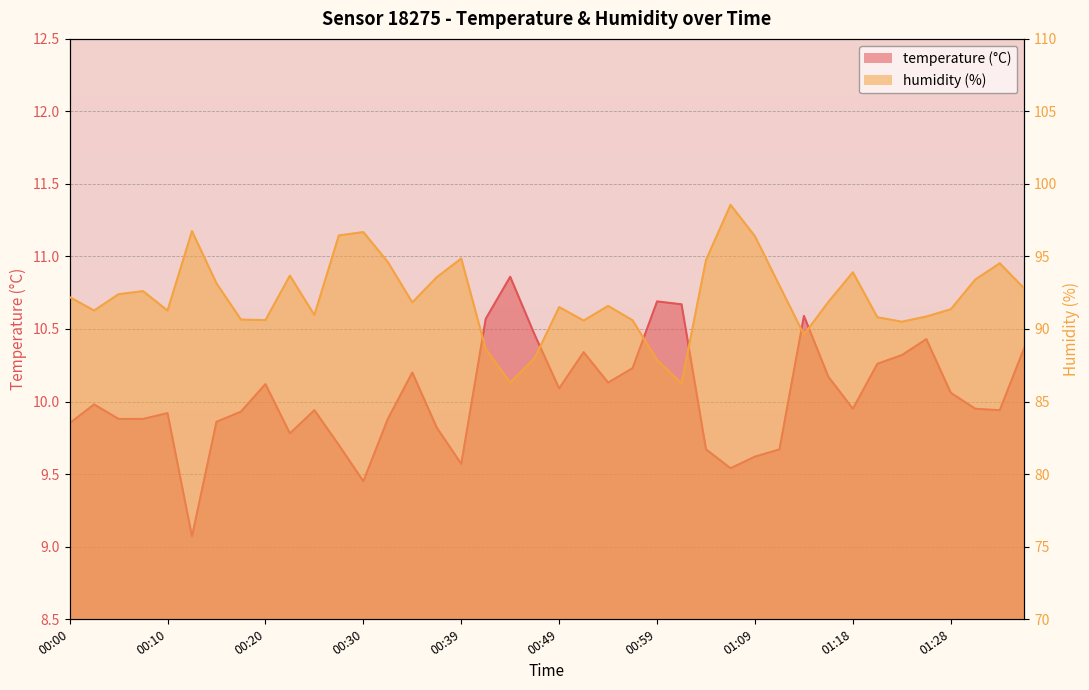

At which label does temperature reach its minimum?

00:12